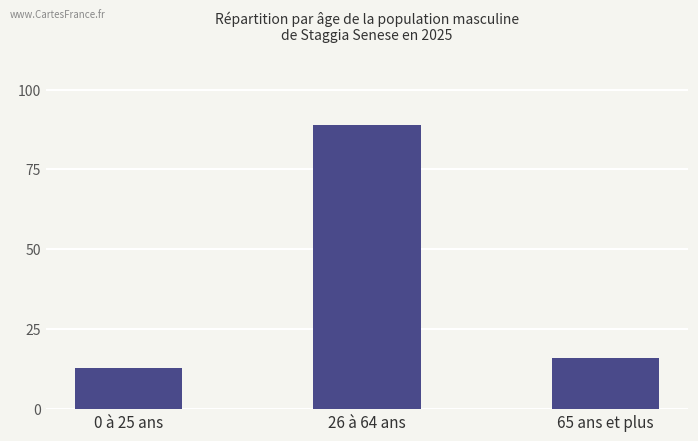

What is the ratio of the value at 0 à 25 ans to the value at 65 ans et plus?

0.8